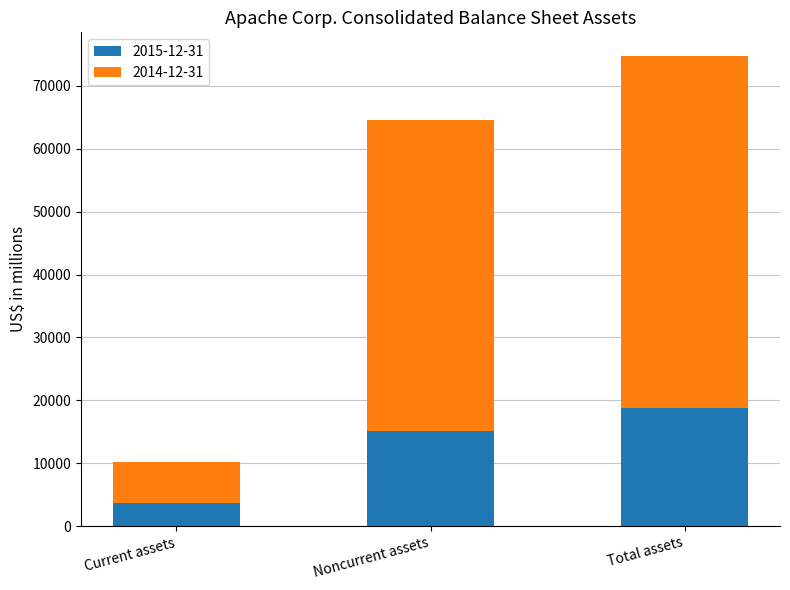

What is the maximum value for 2015-12-31?

18842